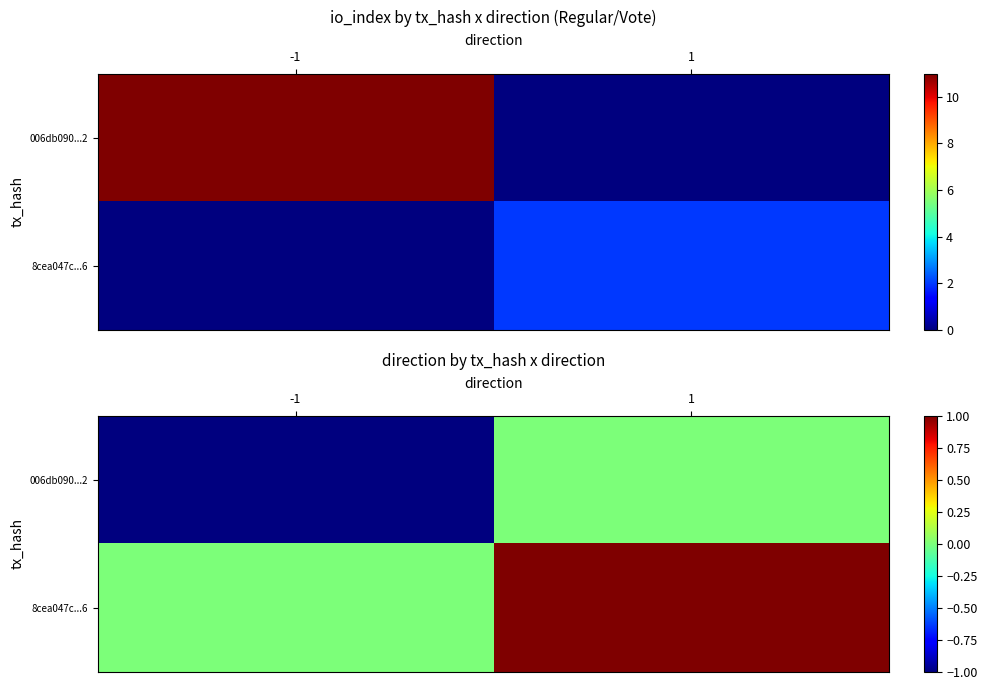

The value of 8cea047c...6 at -1 is 0. True or false?

True